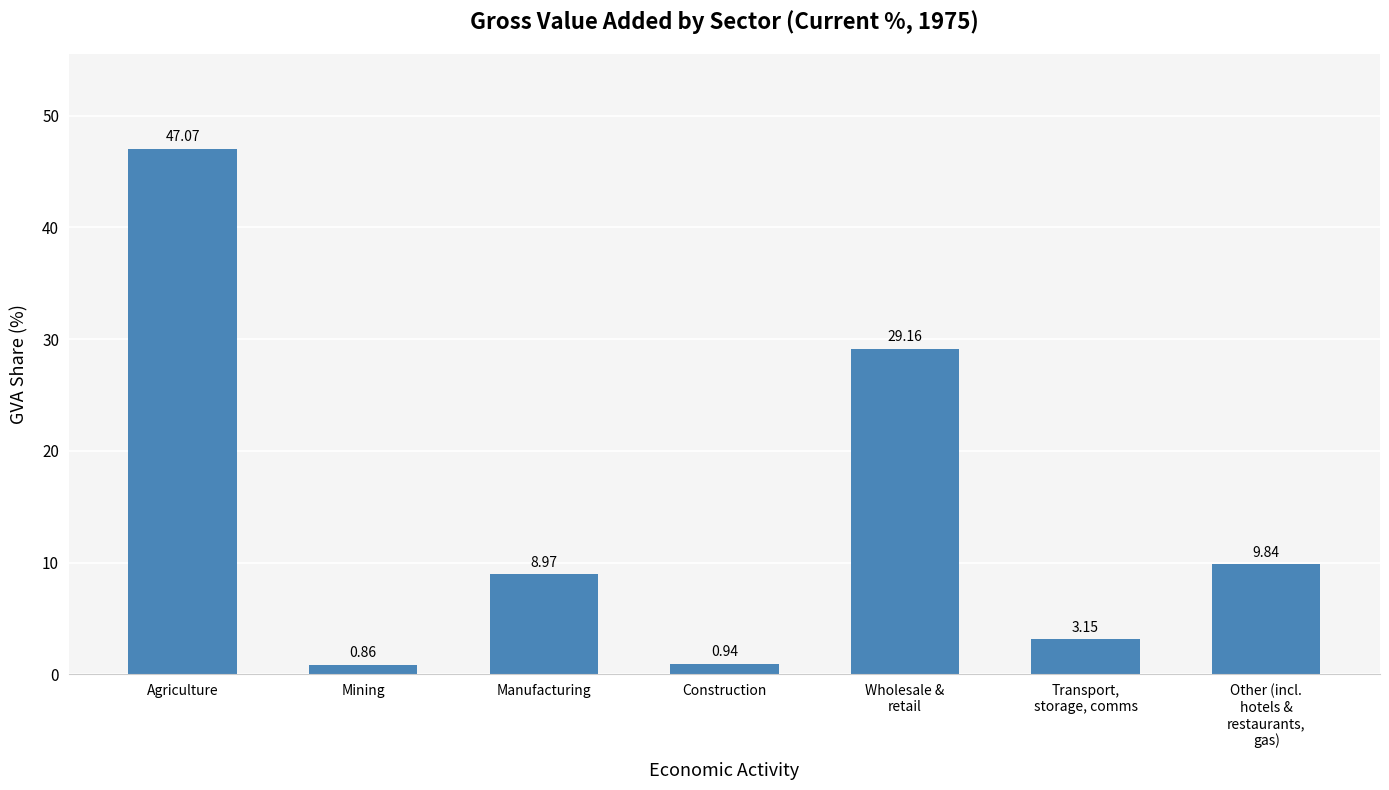

What is the difference between the maximum and second lowest values?

46.1